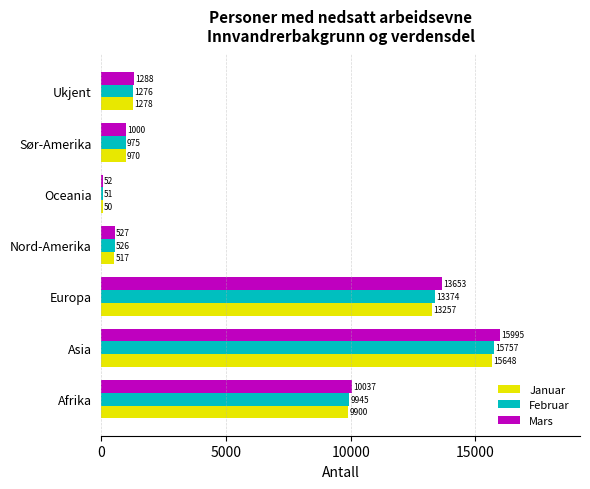

Which series has the largest range (max minus min)?

Mars